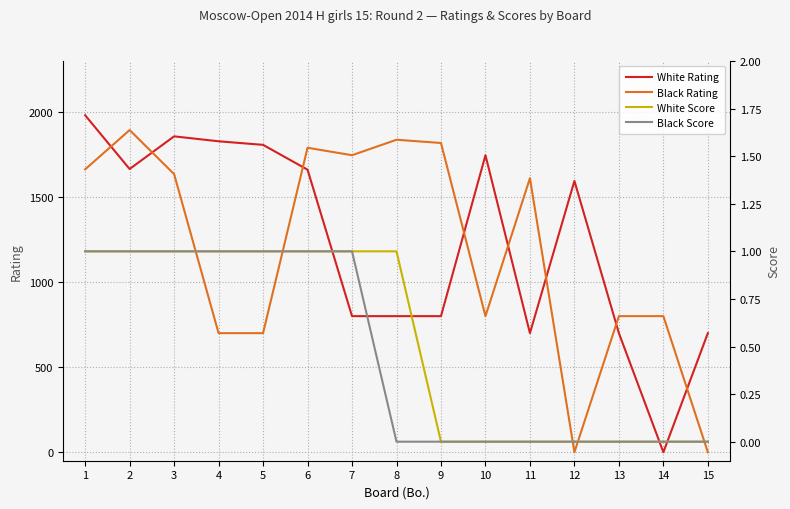

True or false: White Score has a value of 1 at 1.

False